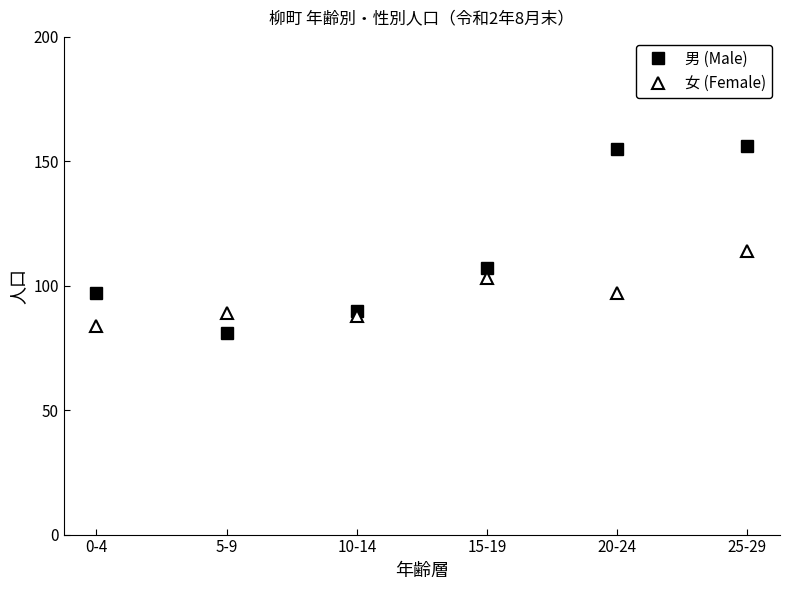

At how many categories does at least one series exceed 82?

6